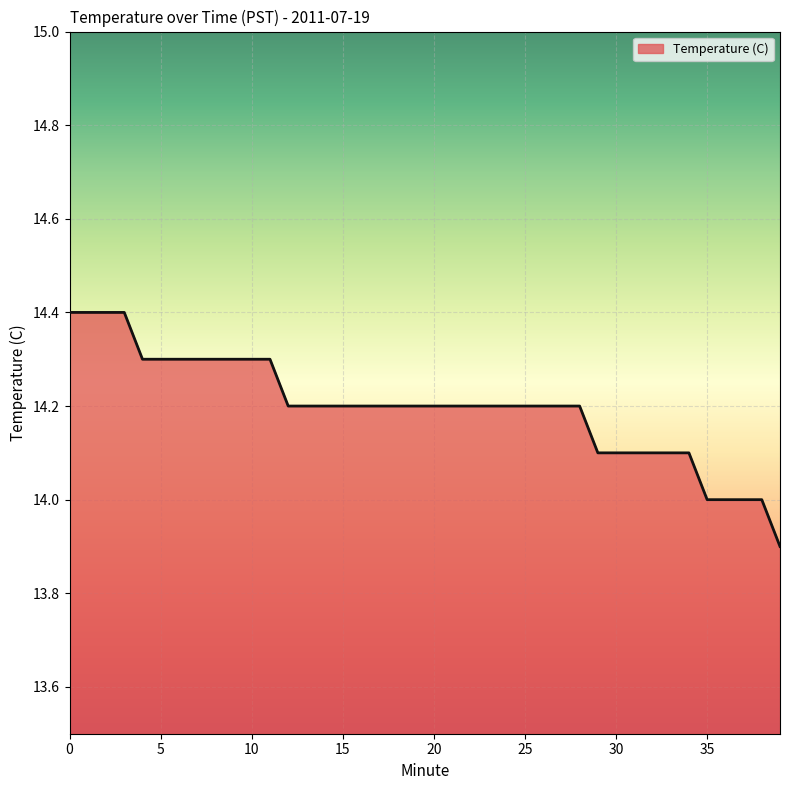

Does the chart have visible grid lines?

Yes